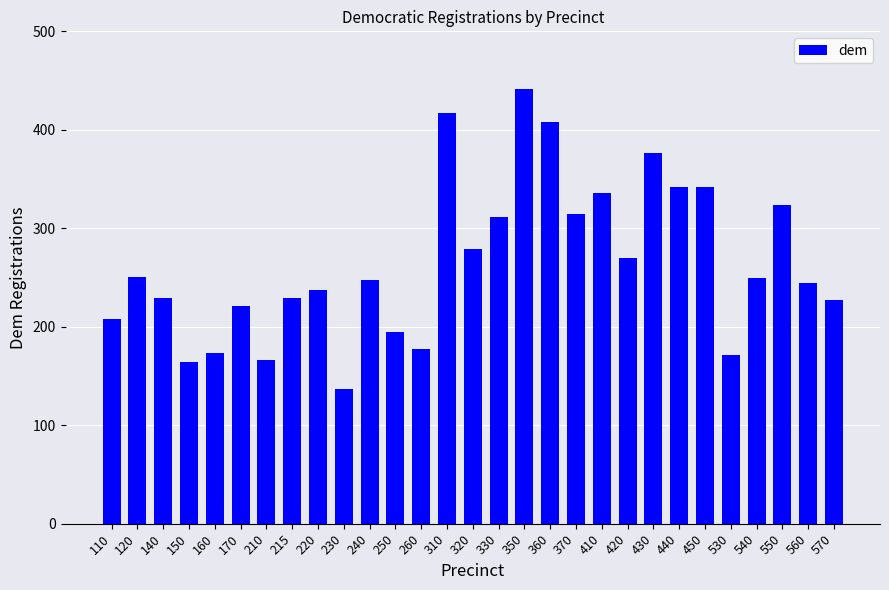

Reading left to right, transcribe all the data shown in this chart.

110=208	120=251	140=229	150=164	160=173	170=221	210=166	215=229	220=237	230=137	240=247	250=195	260=177	310=417	320=279	330=311	350=441	360=408	370=314	410=336	420=270	430=376	440=342	450=342	530=171	540=249	550=324	560=244	570=227